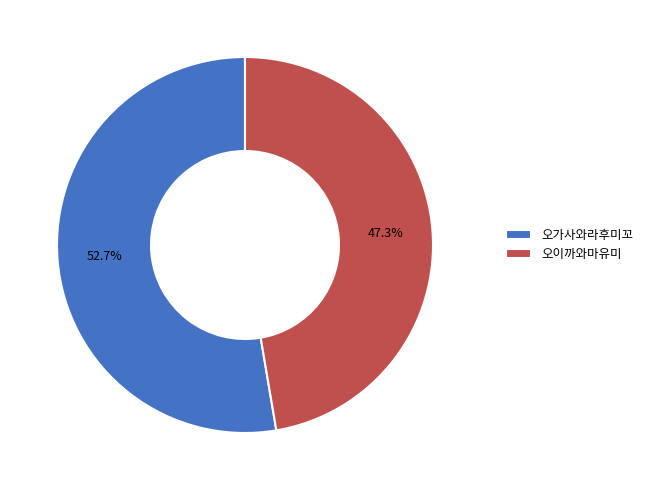

What percentage is the 오이까와마유미 slice, to the nearest percent?

47%